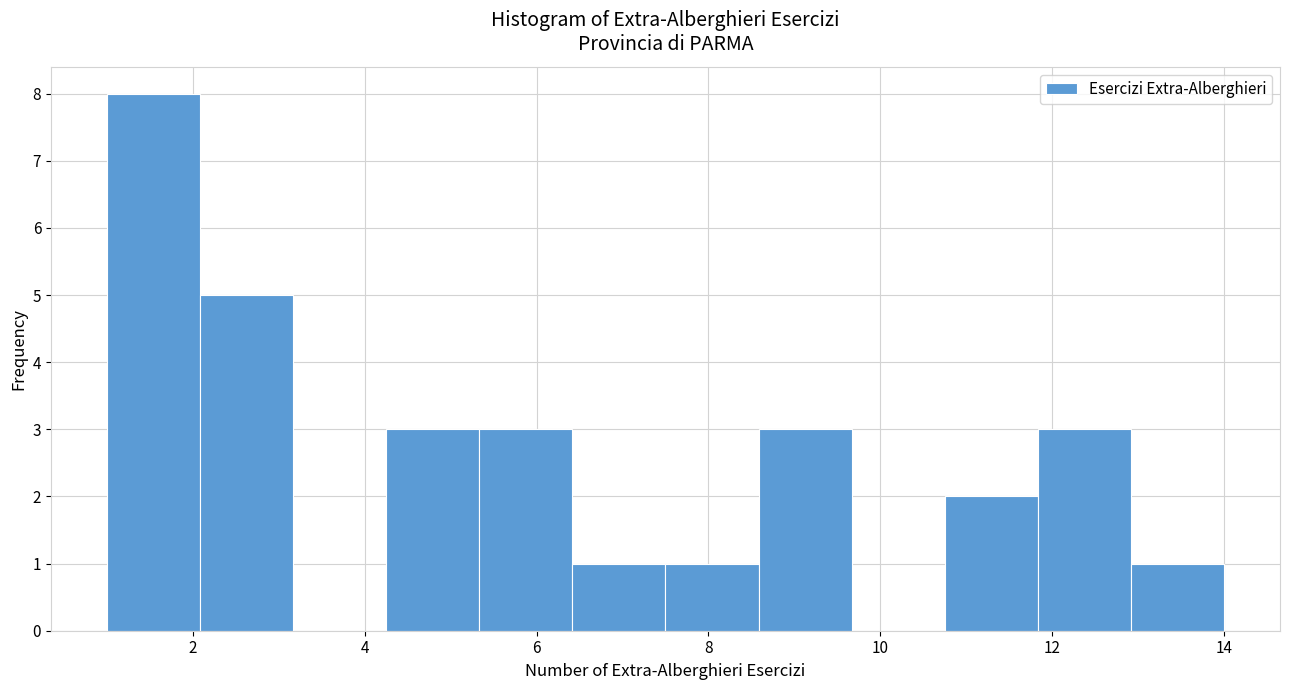

Reading left to right, transcribe this chart: for each bar, give the range it covers on the x-axis and its height. Neither the bar edges nor the heights are printed on the chart, so give them approximately, as read against the axes.

1.0 to 2.0: 8
2.0 to 3.2: 5
3.2 to 4.2: 0
4.2 to 5.4: 3
5.4 to 6.4: 3
6.4 to 7.6: 1
7.6 to 8.6: 1
8.6 to 9.6: 3
9.6 to 10.8: 0
10.8 to 11.8: 2
11.8 to 13.0: 3
13.0 to 14.0: 1